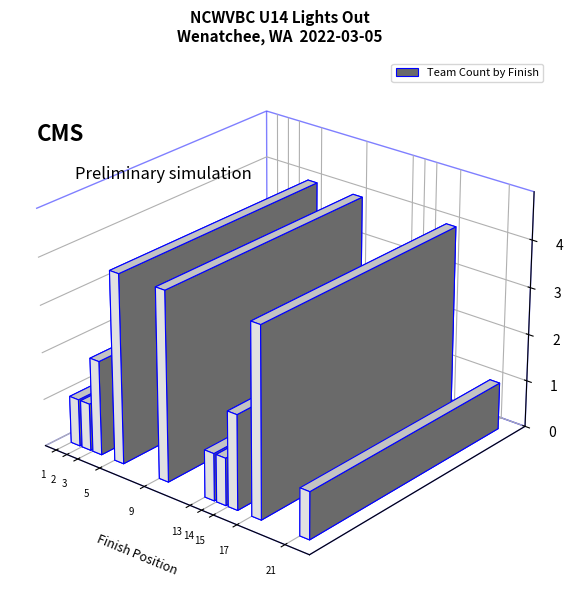

What is the average value?

2